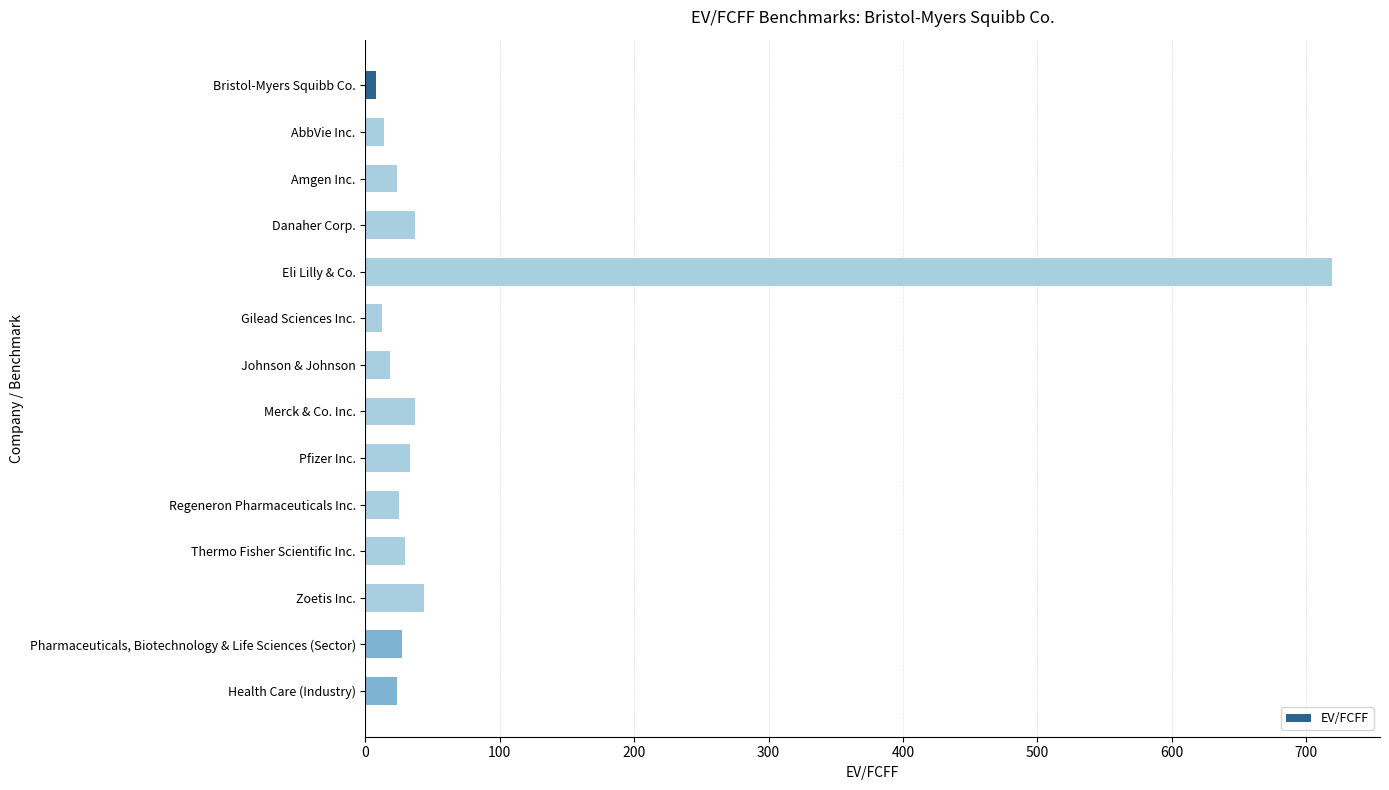

List the labels in order of value, largest first.

Eli Lilly & Co., Zoetis Inc., Danaher Corp., Merck & Co. Inc., Pfizer Inc., Thermo Fisher Scientific Inc., Pharmaceuticals, Biotechnology & Life Sciences (Sector), Regeneron Pharmaceuticals Inc., Health Care (Industry), Amgen Inc., Johnson & Johnson, AbbVie Inc., Gilead Sciences Inc., Bristol-Myers Squibb Co.